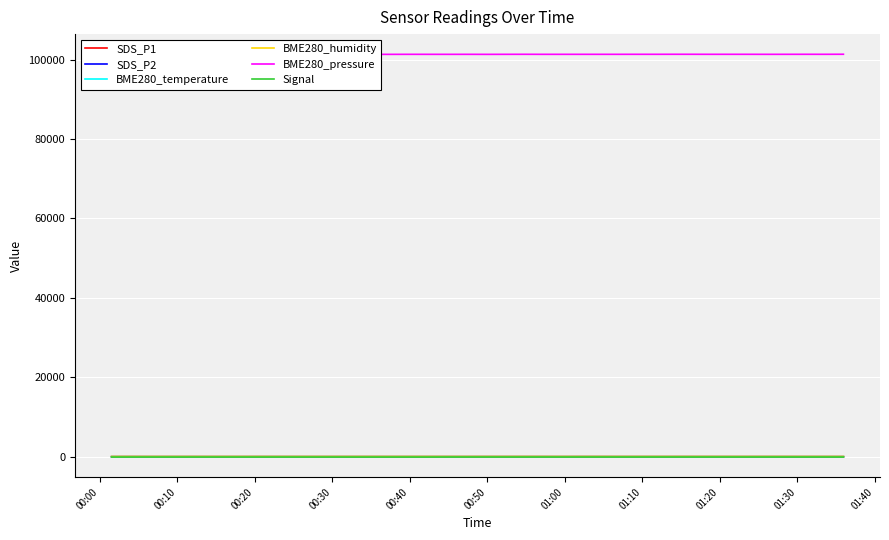

How many data points in BME280_humidity are above 49?

22